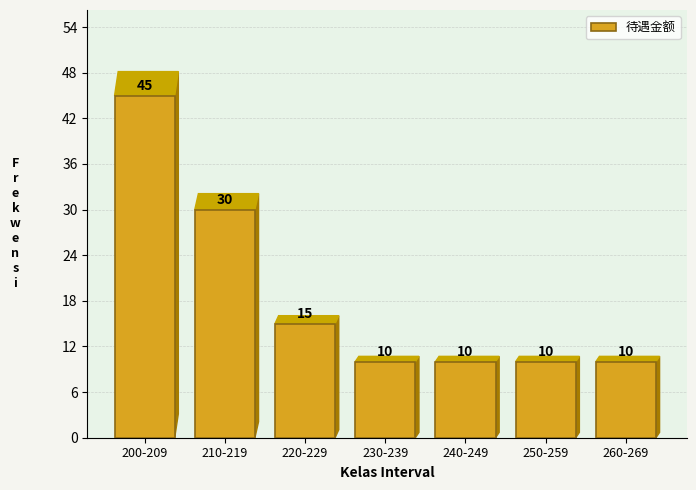

Reading left to right, extract all data points from this chart.

45	30	15	10	10	10	10